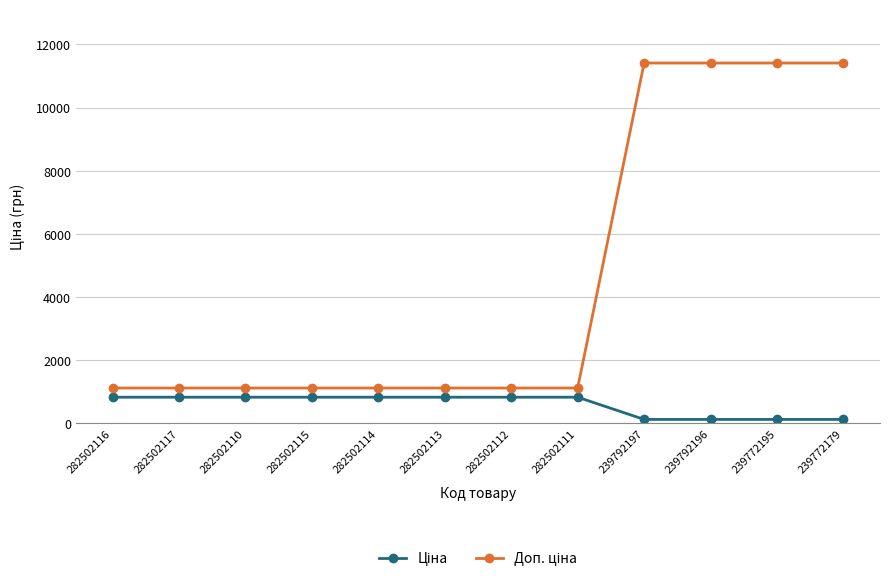

What is the total value across all series at 282502115?

1927.7